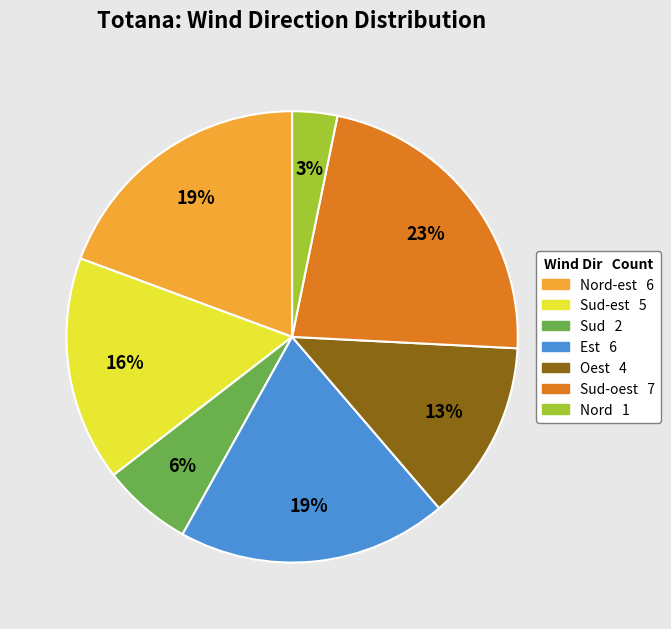

Does any single category account for the majority?

No